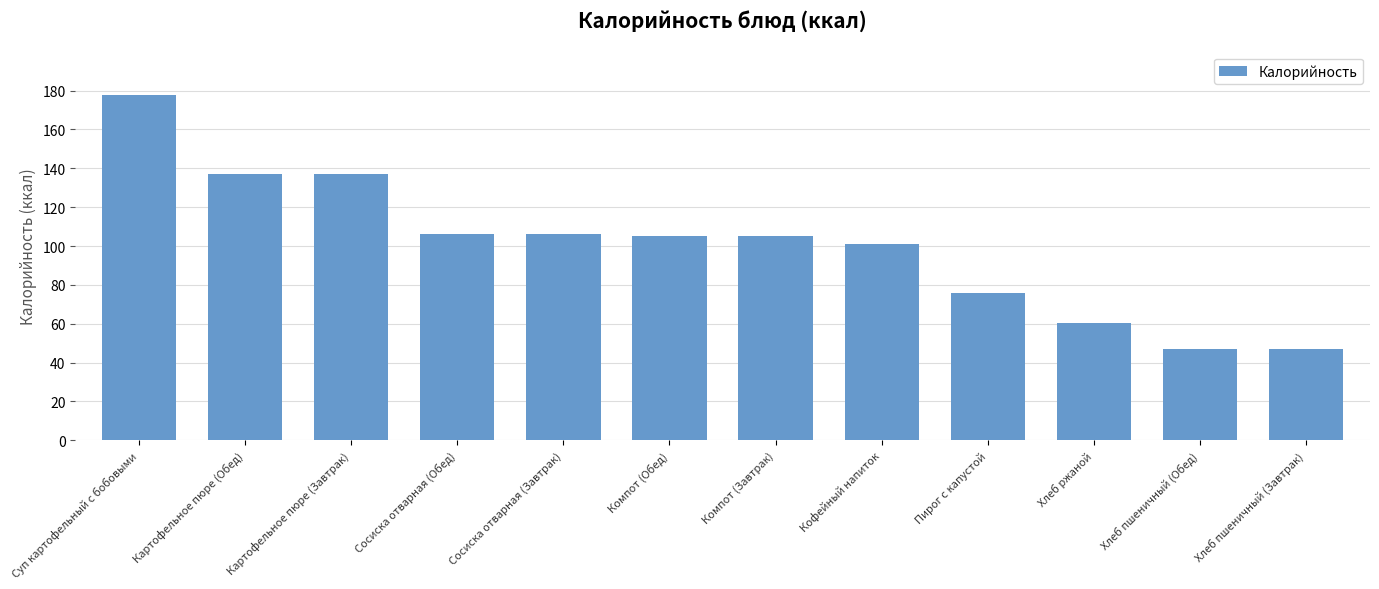

Which has a higher value, Картофельное пюре (Завтрак) or Хлеб пшеничный (Обед)?

Картофельное пюре (Завтрак)